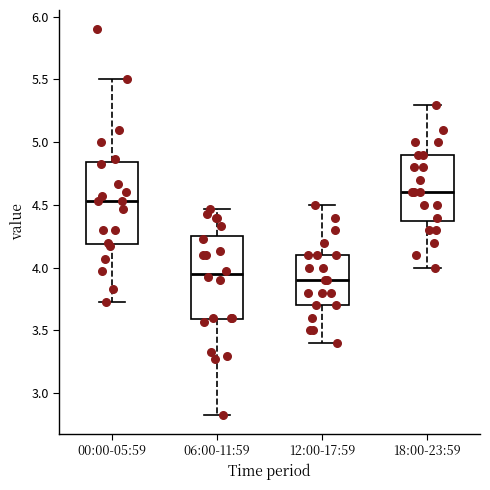

Which box has the lowest median line?

12:00-17:59